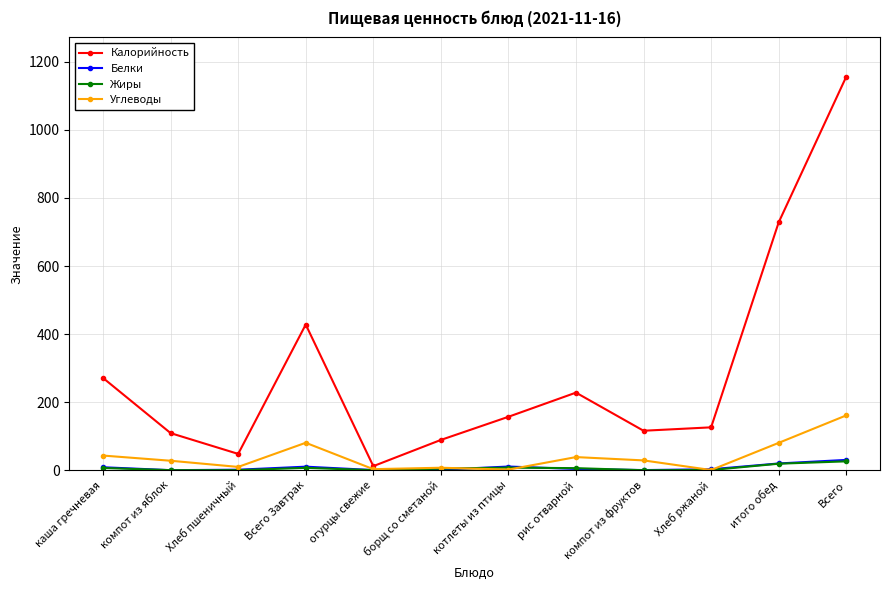

The Жиры series shows 4.7 at борщ со сметаной. True or false?

True